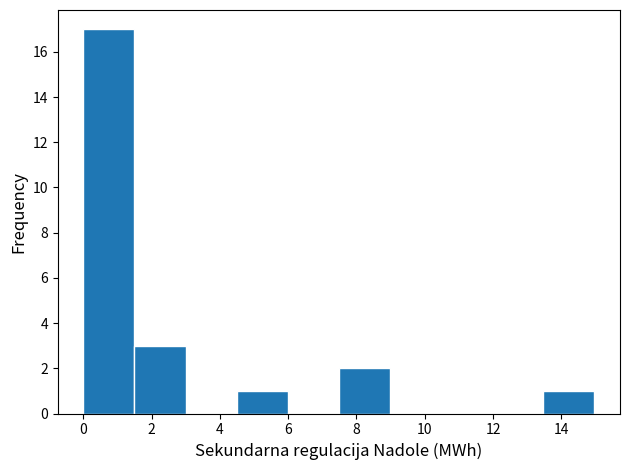

Reading left to right, list every bar in this chart as the range it spans on the x-axis followed by its height. Neither the bar edges nor the heights are printed on the chart, so give them approximately, as read against the axes.

0.0 to 1.4: 17
1.4 to 3.0: 3
3.0 to 4.4: 0
4.4 to 6.0: 1
6.0 to 7.4: 0
7.4 to 9.0: 2
9.0 to 10.4: 0
10.4 to 12.0: 0
12.0 to 13.4: 0
13.4 to 15.0: 1